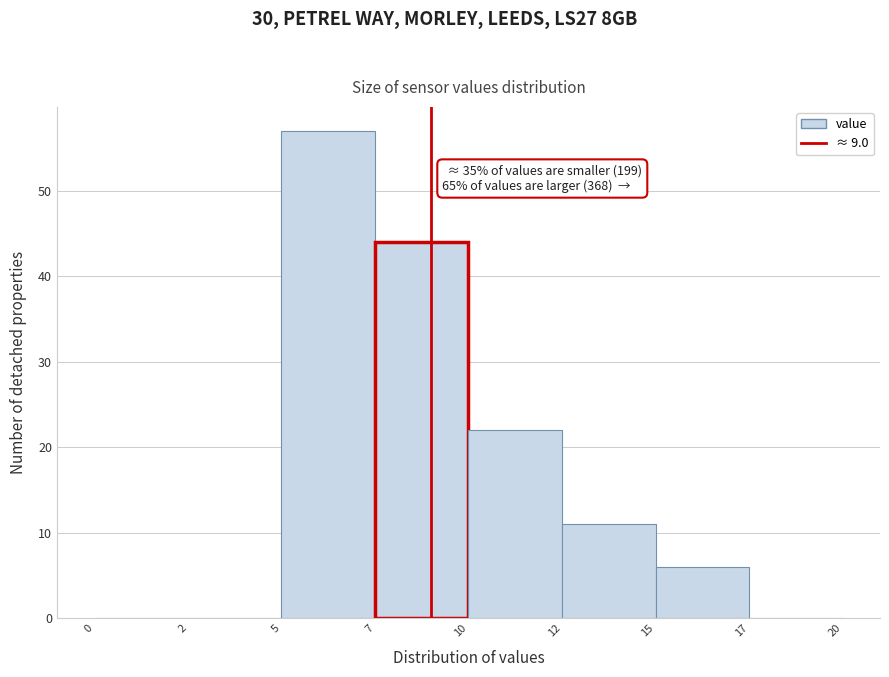

Reading right to left, extract all data points from this chart.

17=0	15=6	12=11	10=22	7=44	5=57	2=0	0=0